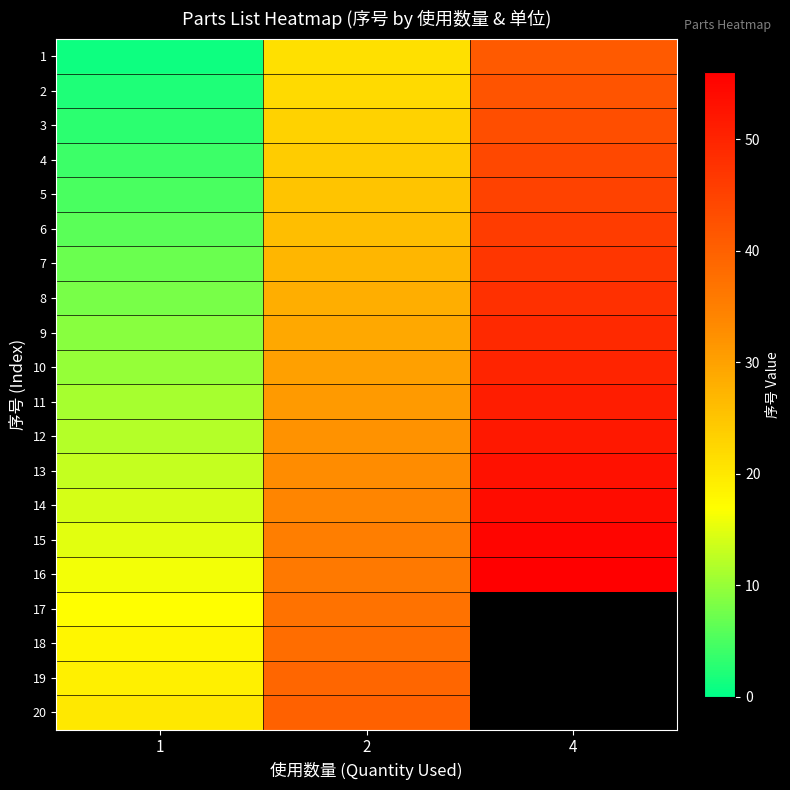

Which series has the widest spread of values?

1